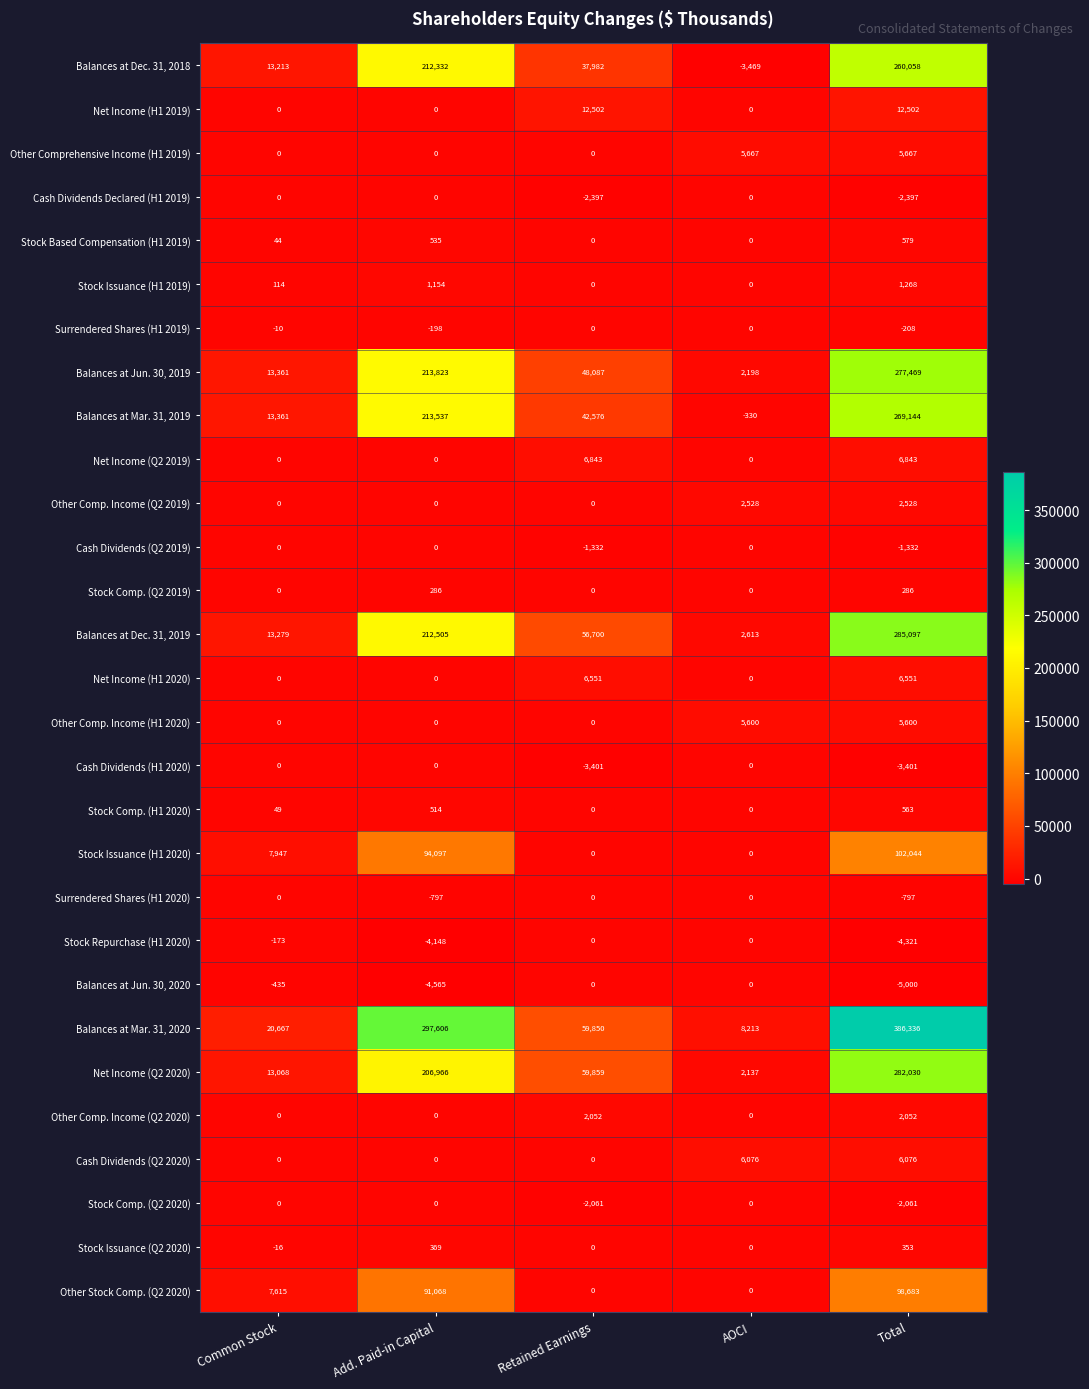

What is the difference between the highest and lowest values at Retained Earnings?

63260